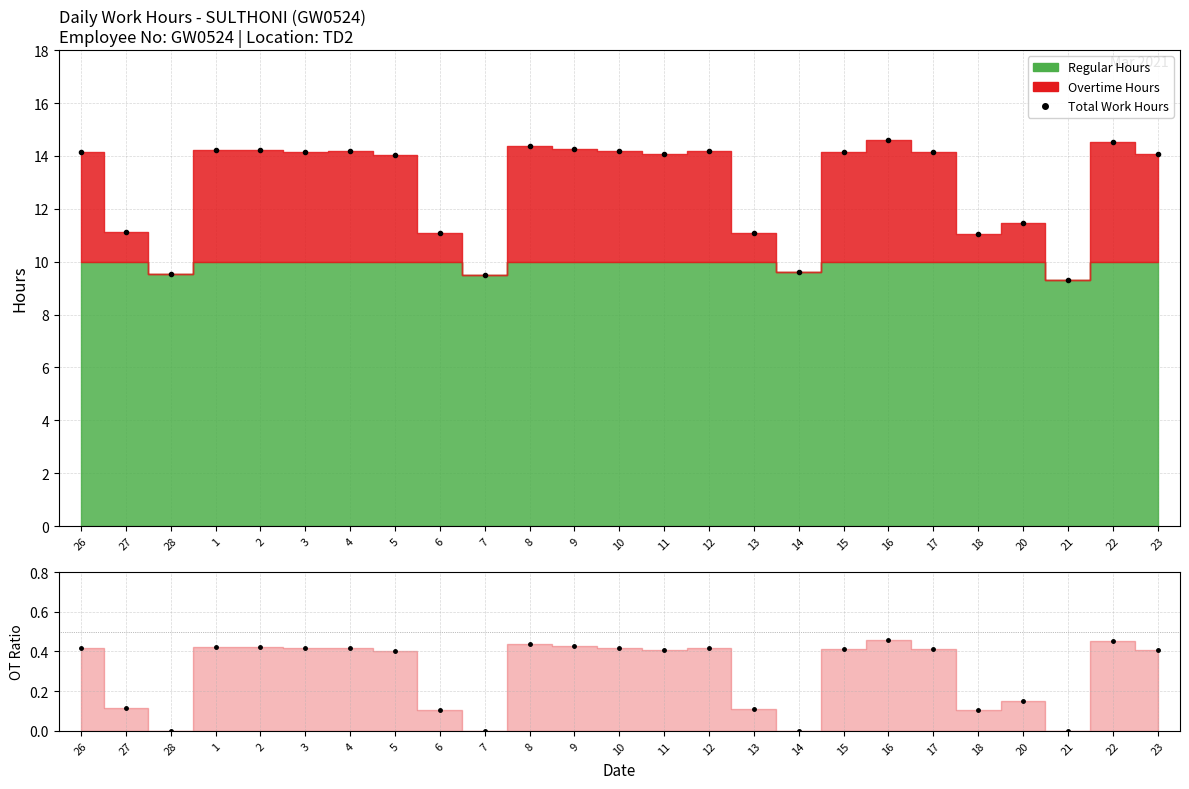

What is the label of the 23rd point from the left?

21